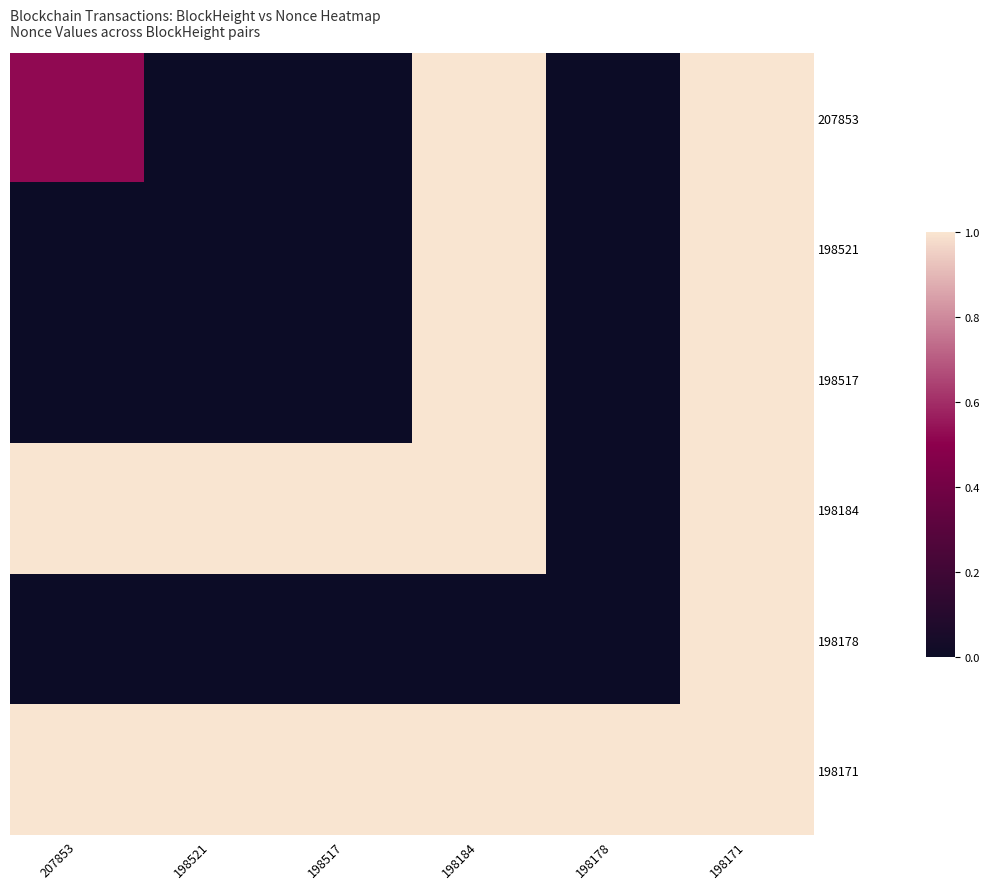

Reading left to right, extract all data points from this chart.

207853: 207853=0.5	198521=0.0	198517=0.0	198184=1.0	198178=0.0	198171=1.0
198521: 207853=0.0	198521=0.0	198517=0.0	198184=1.0	198178=0.0	198171=1.0
198517: 207853=0.0	198521=0.0	198517=0.0	198184=1.0	198178=0.0	198171=1.0
198184: 207853=1.0	198521=1.0	198517=1.0	198184=1.0	198178=0.0	198171=1.0
198178: 207853=0.0	198521=0.0	198517=0.0	198184=0.0	198178=0.0	198171=1.0
198171: 207853=1.0	198521=1.0	198517=1.0	198184=1.0	198178=1.0	198171=1.0